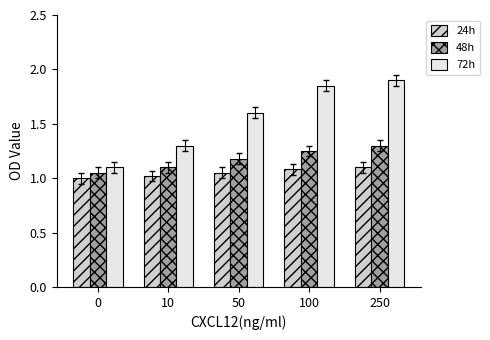

Which series has the widest spread of values?

72h